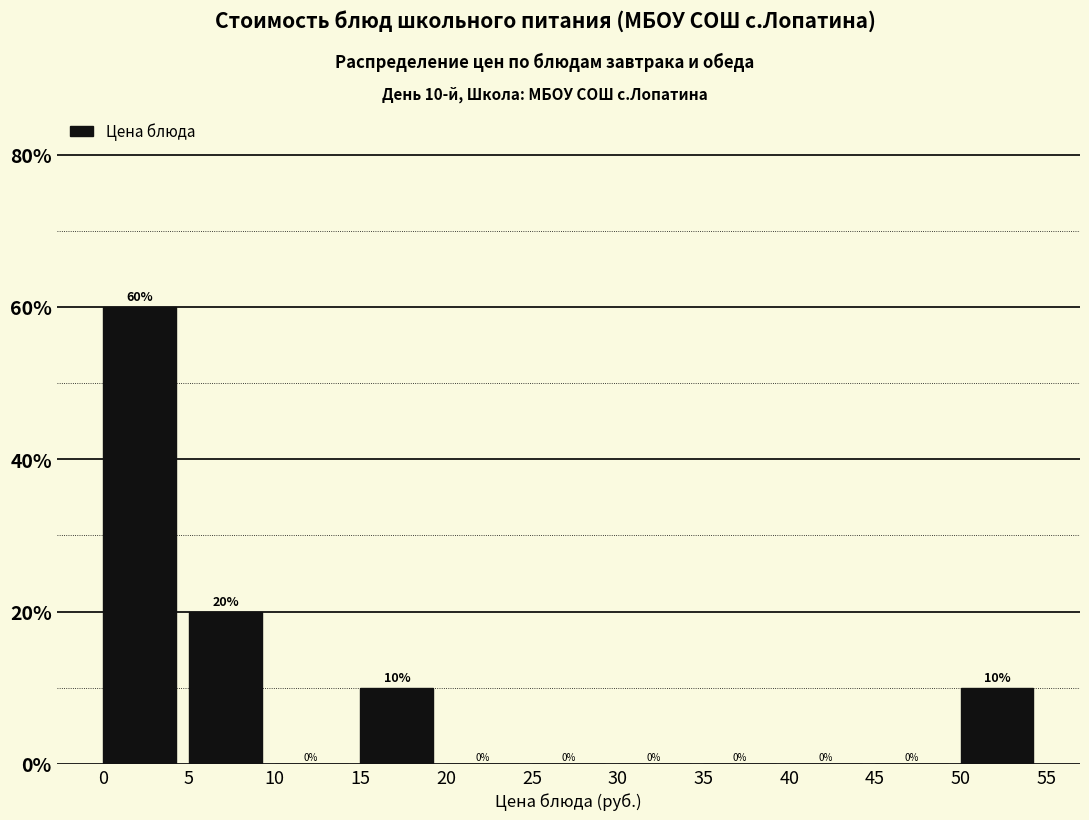

Which range on the x-axis has the tallest bar?

0 to 5